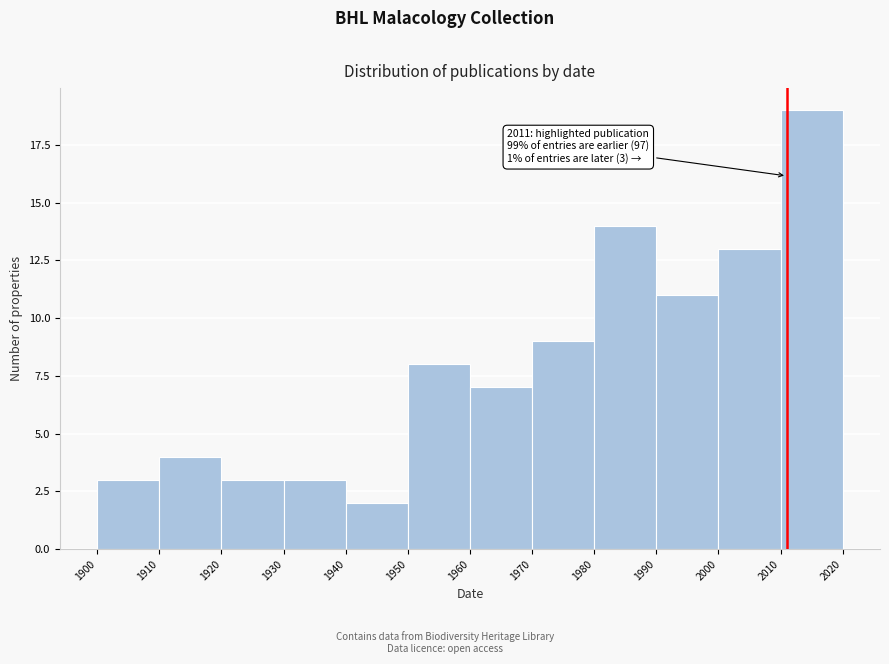

Which range on the x-axis has the tallest bar?

2010 to 2020